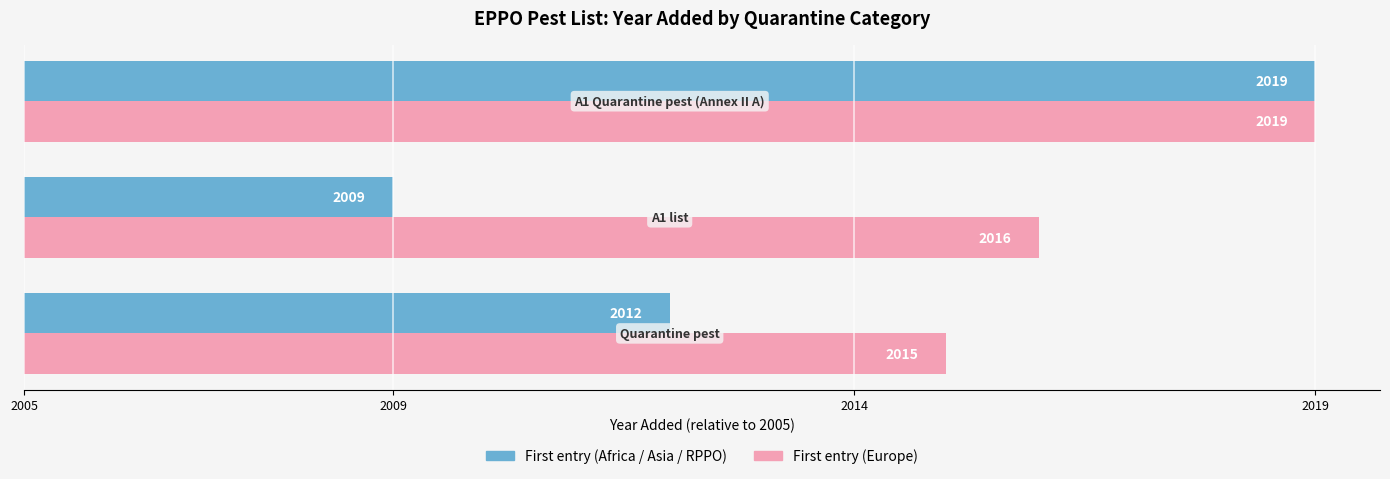

How many series are shown in this chart?

2